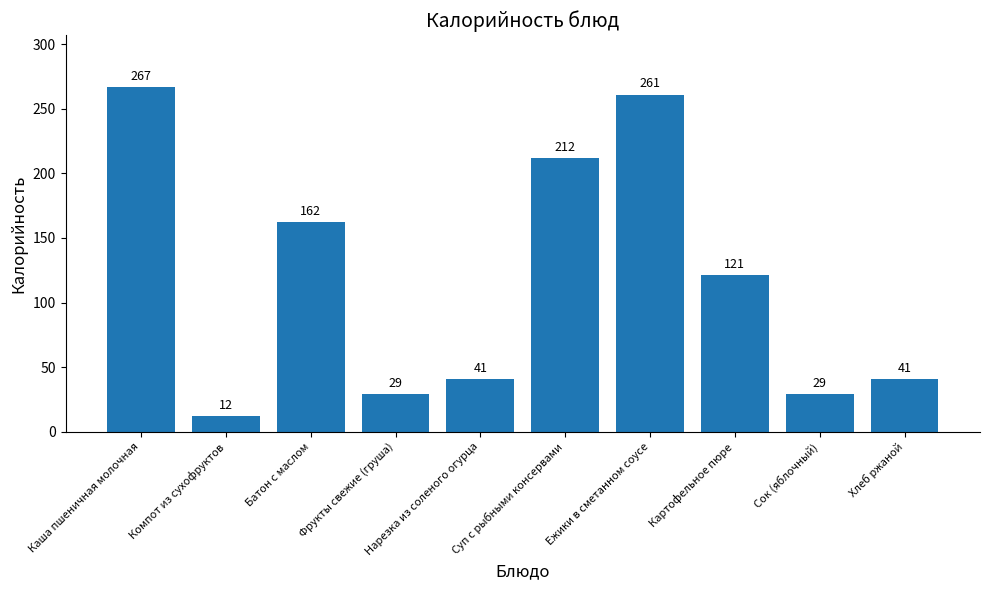

True or false: the data shows 29 at Сок (яблочный).

True